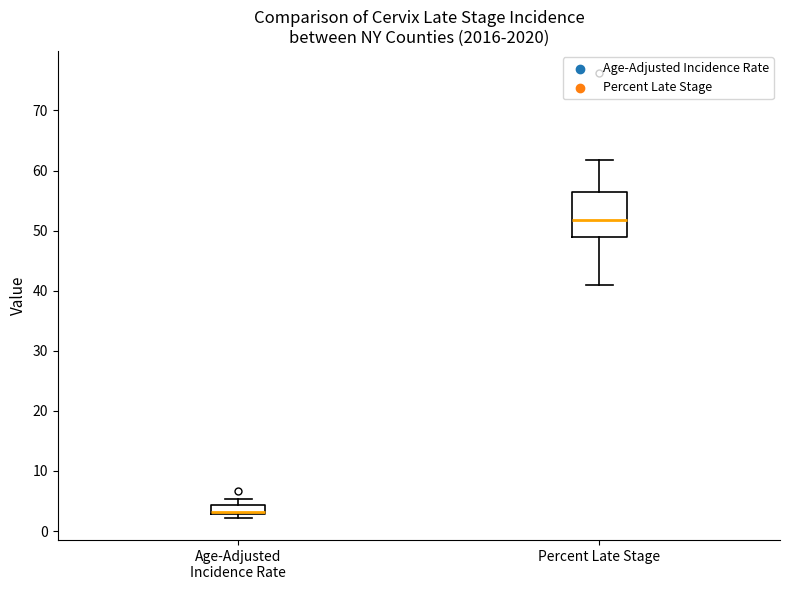

Where does the upper whisker of the box for Percent Late Stage end on the y-axis? The values are not printed on the chart, so give them approximately, as read against the axis.

62